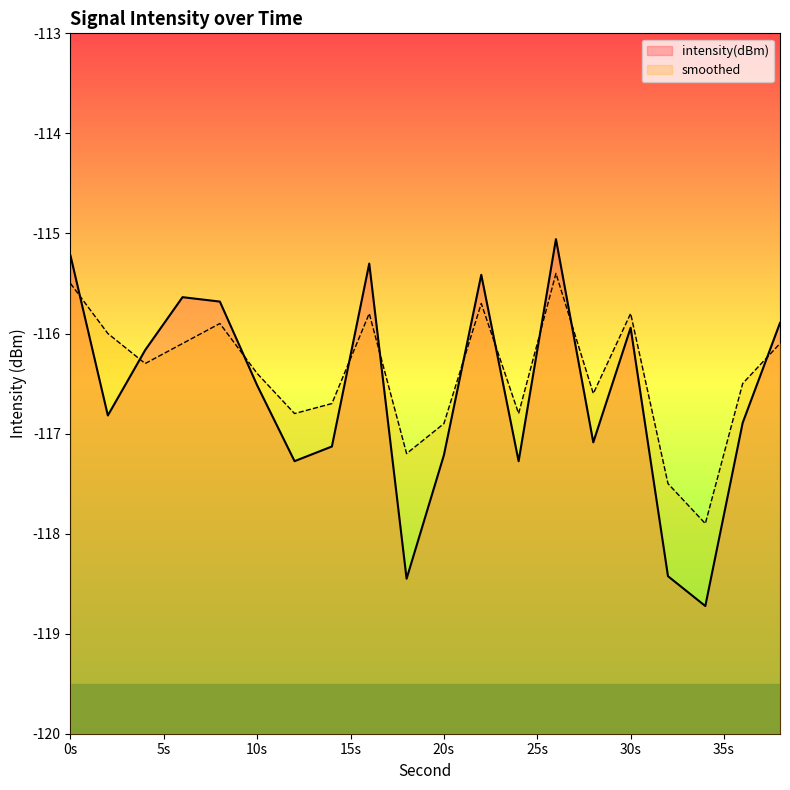

In smoothed, how many points are lower than both neighbors (excluding endpoints)?

6